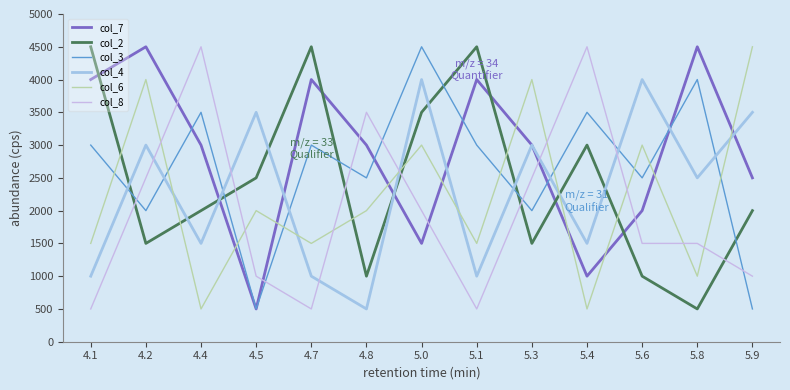

What is the difference between the highest and lowest values at 4.4?

4000